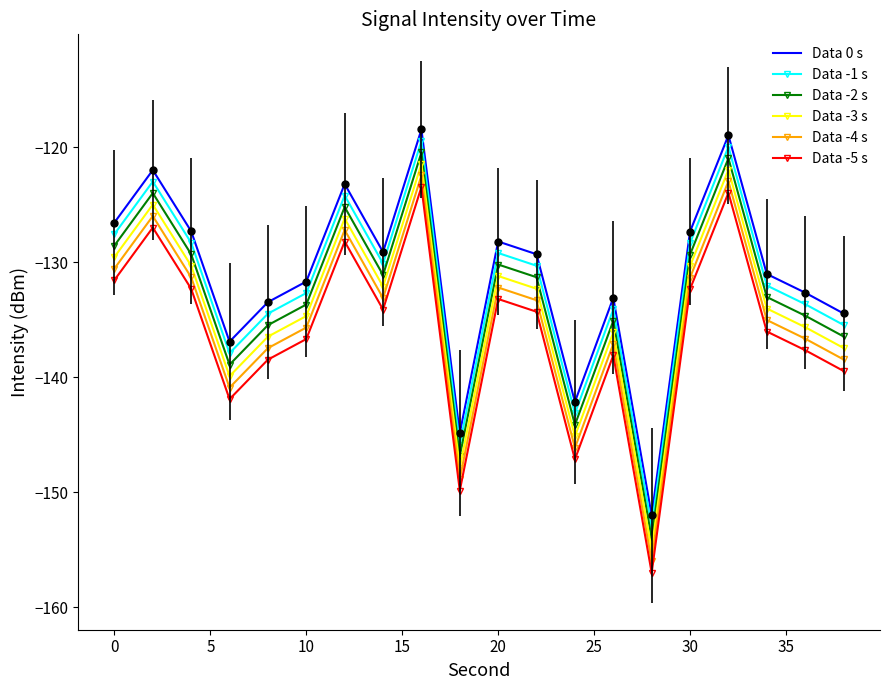

What is the difference between the maximum and minimum values in the Data -5 s series?

33.5